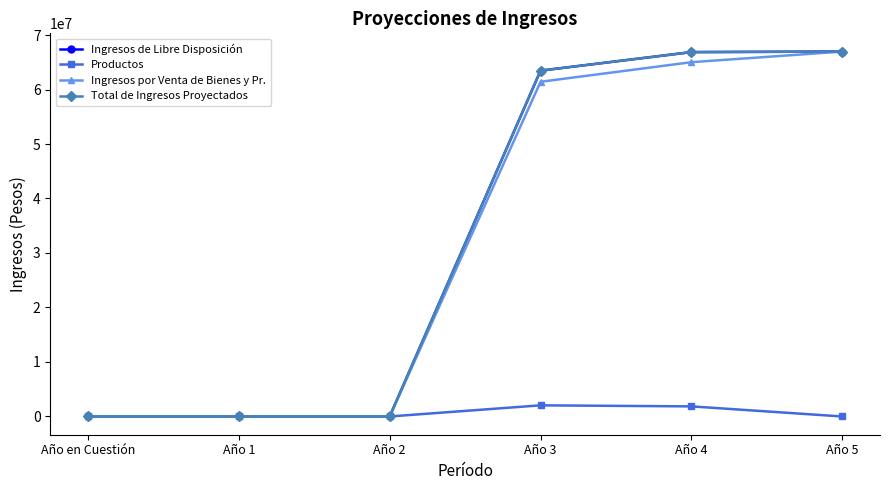

Reading left to right, extract all data points from this chart.

Ingresos de Libre Disposición: 0.0	0.0	0.0	63464060.1	66865219.2	66960464.4
Productos: 0.0	0.0	0.0	2044687.7	1852026.0	0.0
Ingresos por Venta de Bienes y Pr.: 0.0	0.0	0.0	61419372.4	65013193.2	66960464.4
Total de Ingresos Proyectados: 0.0	0.0	0.0	63464060.1	66865219.2	66960464.4